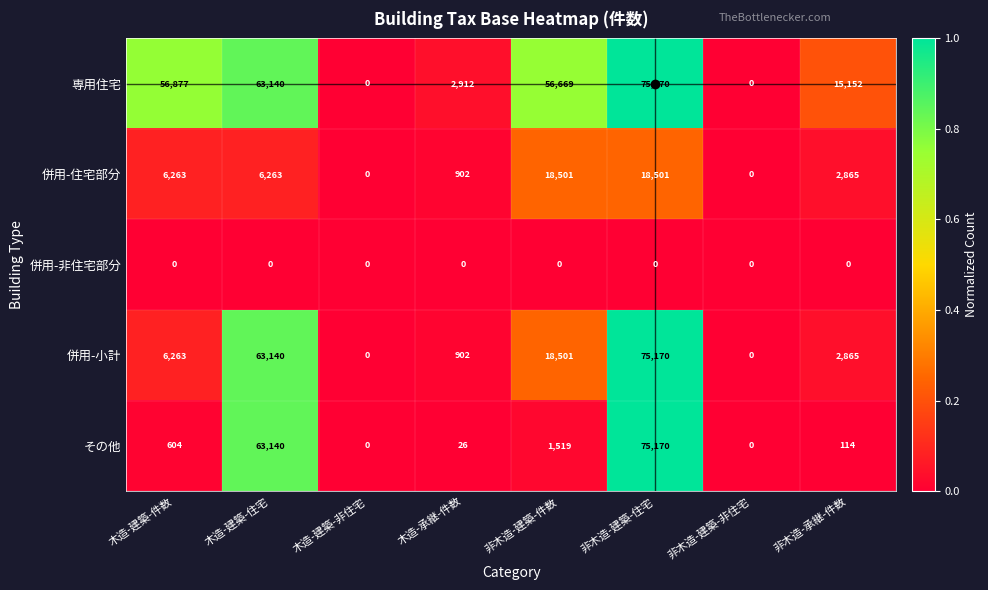

What is the average value of the その他 series?

17572